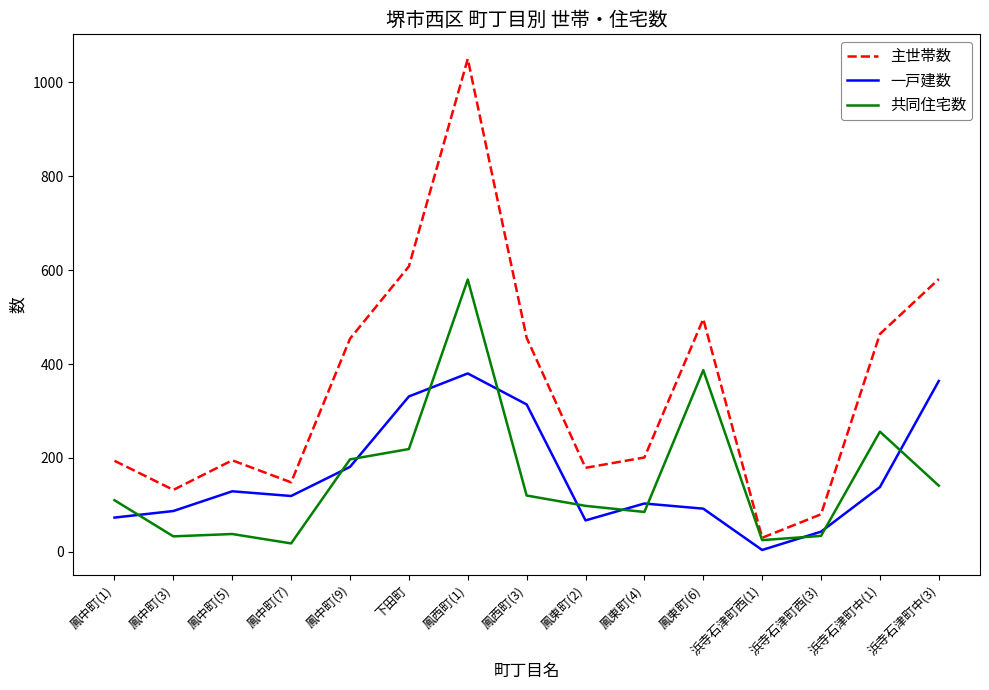

Which series has the largest total across all categories?

主世帯数